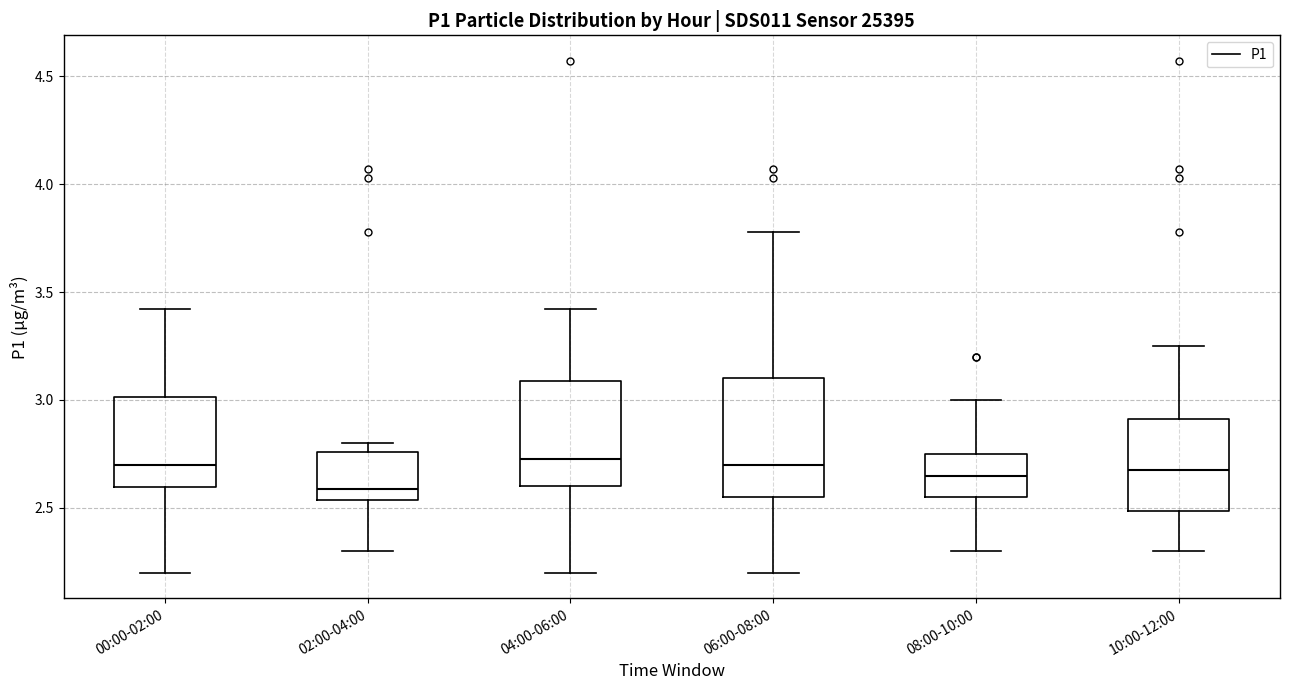

Reading left to right, transcribe this box plot: for each box, give where its median line is, the range the box spans, and where its two whiskers end, as read against the y-axis. The values are not printed on the chart, so give them approximately, as read against the axis.

00:00-02:00: median 2.70, box 2.60 to 3.00, whiskers 2.20 to 3.40
02:00-04:00: median 2.60, box 2.55 to 2.75, whiskers 2.30 to 2.80
04:00-06:00: median 2.75, box 2.60 to 3.10, whiskers 2.20 to 3.40
06:00-08:00: median 2.70, box 2.55 to 3.10, whiskers 2.20 to 3.80
08:00-10:00: median 2.65, box 2.55 to 2.75, whiskers 2.30 to 3.00
10:00-12:00: median 2.70, box 2.50 to 2.90, whiskers 2.30 to 3.25